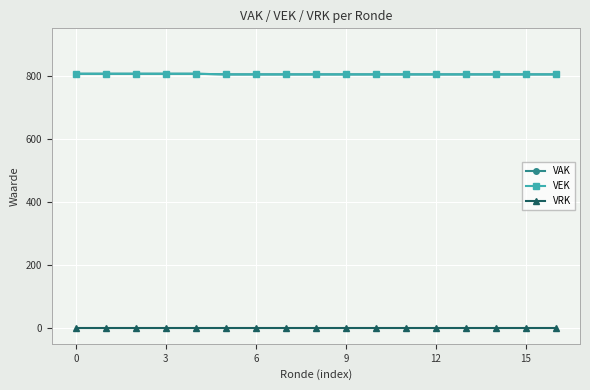

How many VEK values are between 804 and 806?

17